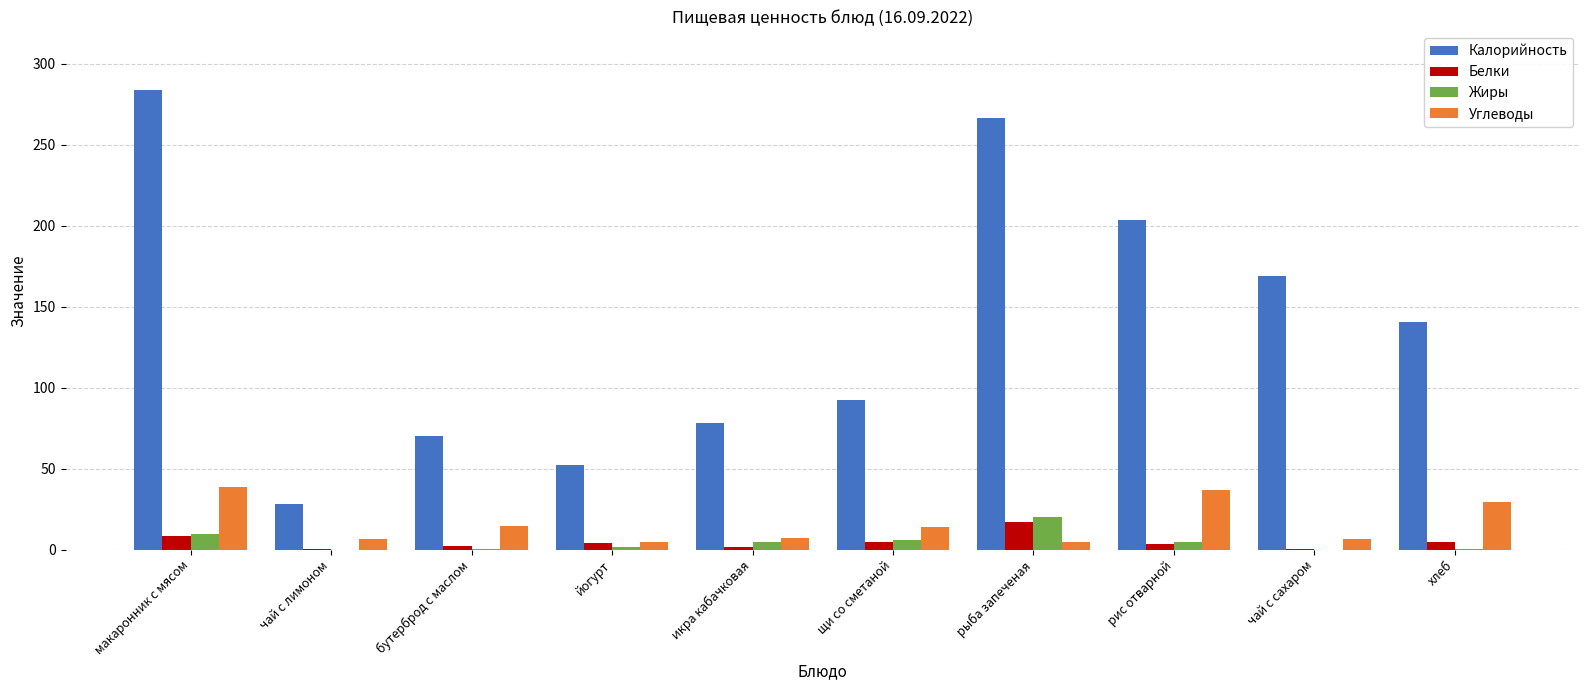

How many groups of bars are there?

10